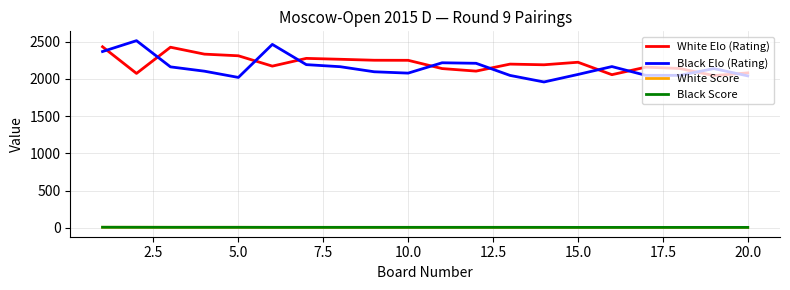

Which series has the largest range (max minus min)?

Black Elo (Rating)